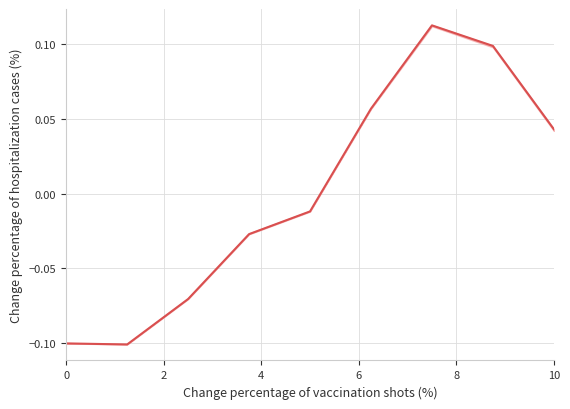

What is the maximum value shown in the chart?

0.1